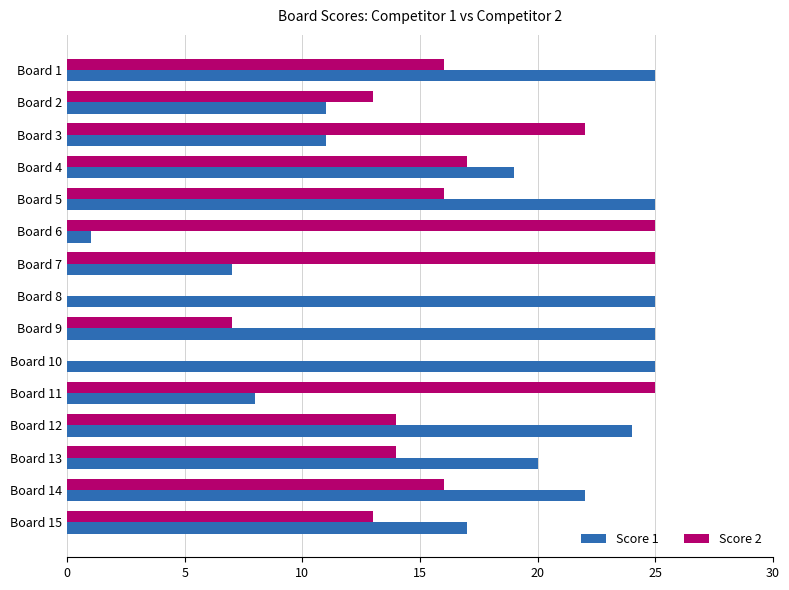

What is the sum of all Score 2 values?

223